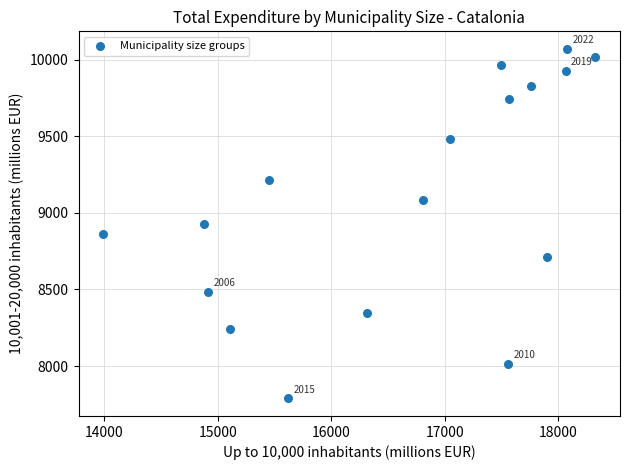

What is the range of Y values (max minus min)?

2283